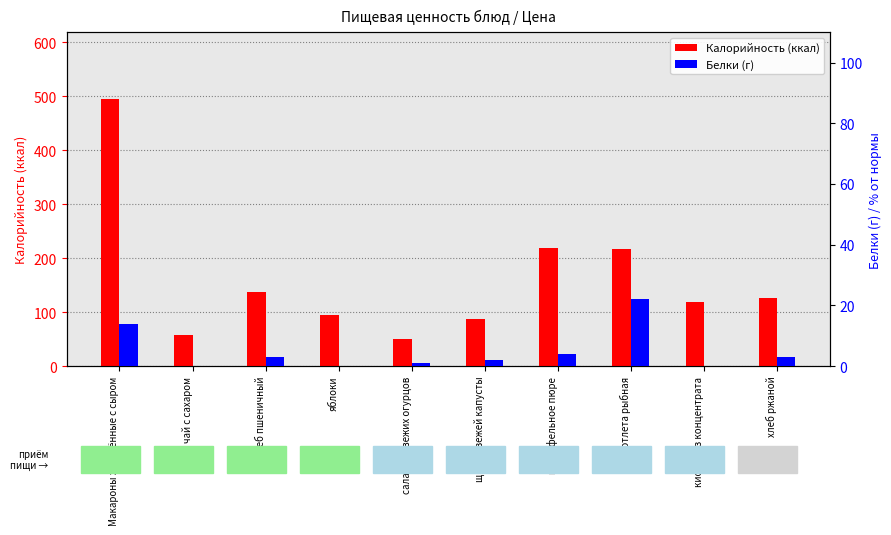

What is the label of the 6th bar from the left?

щи из свежей капусты